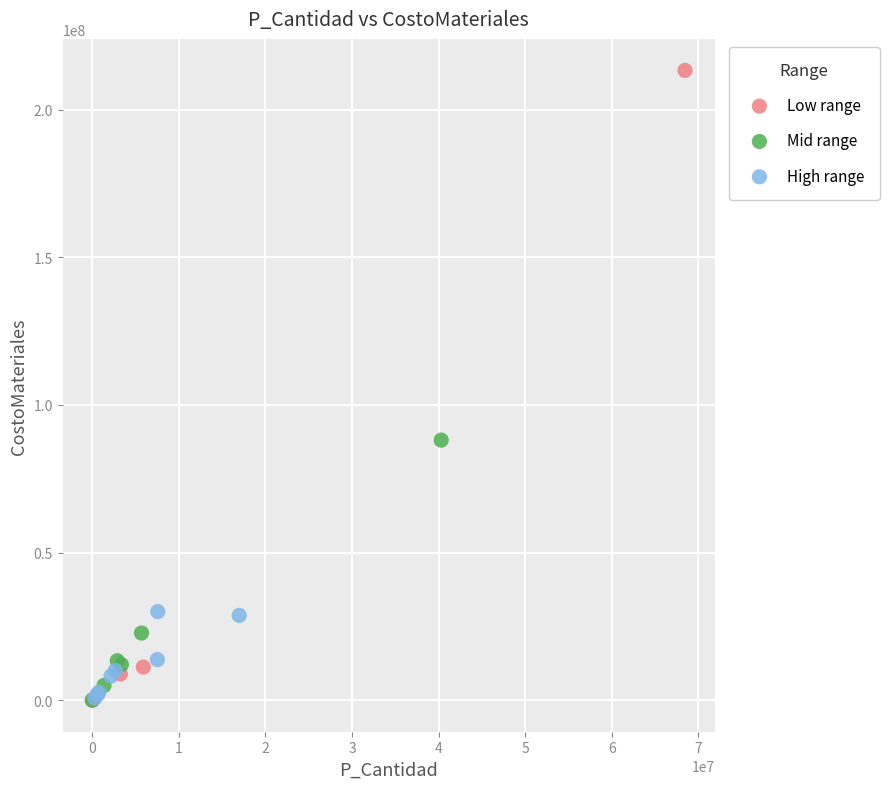

Which series contains the highest Y value?

Low range